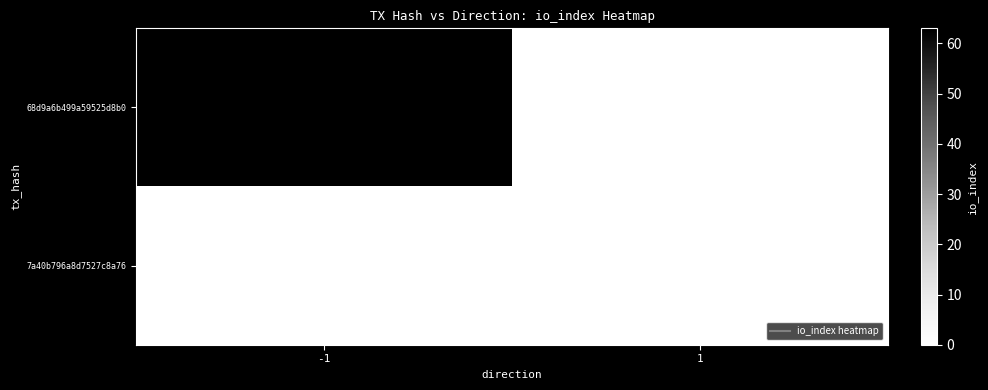

Which series has the largest range (max minus min)?

68d9a6b499a59525d8b0